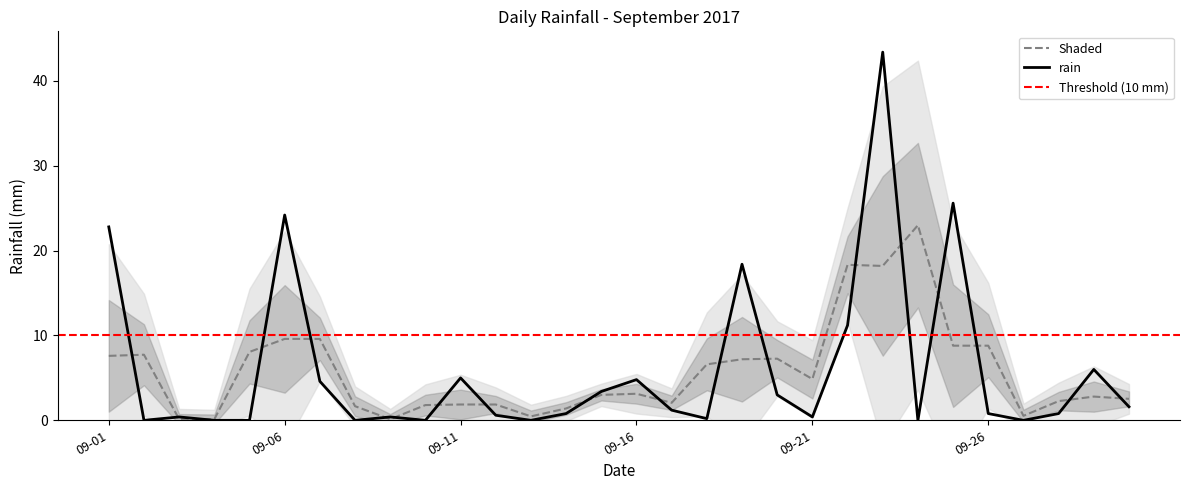

The value of rain at 09-16 is 2.6. True or false?

False